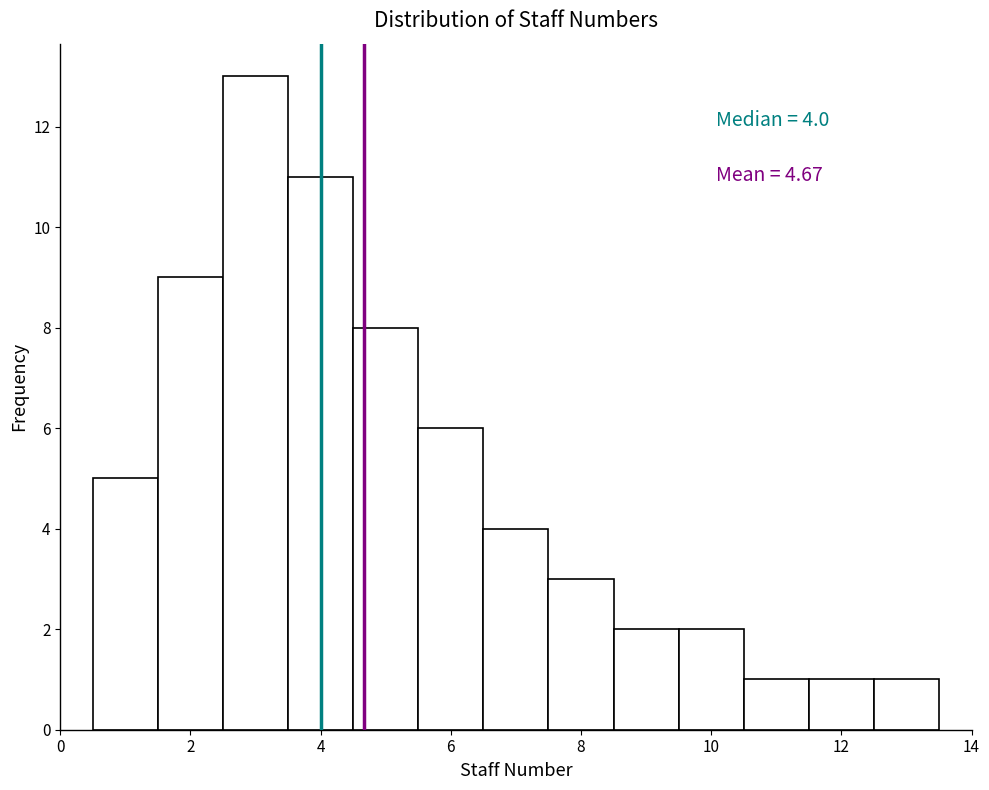

Which range on the x-axis has the tallest bar?

2.5 to 3.5